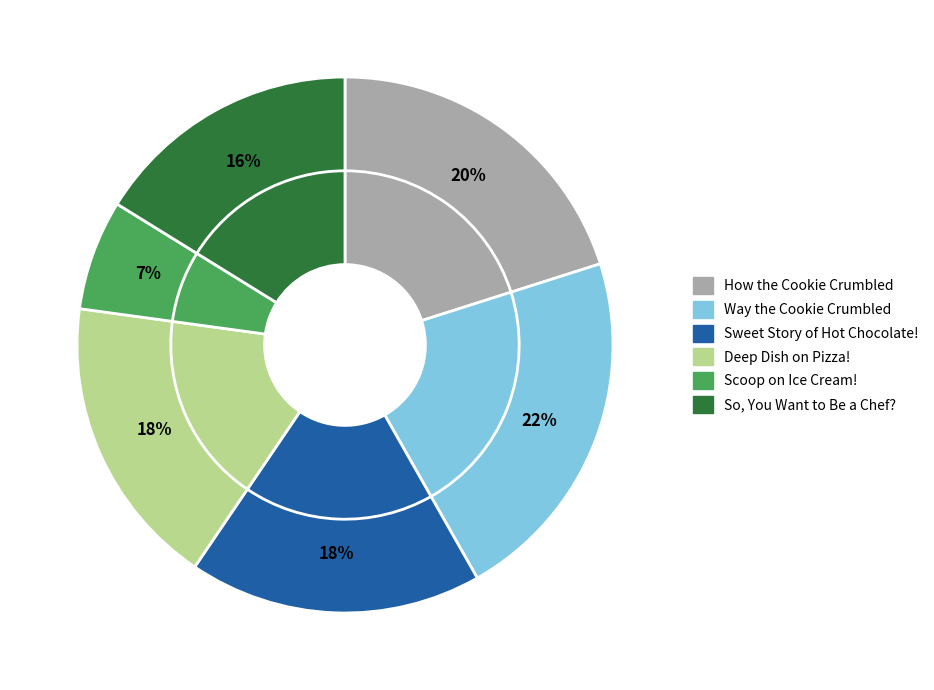

Which category has the smallest portion of the pie?

Scoop on Ice Cream!